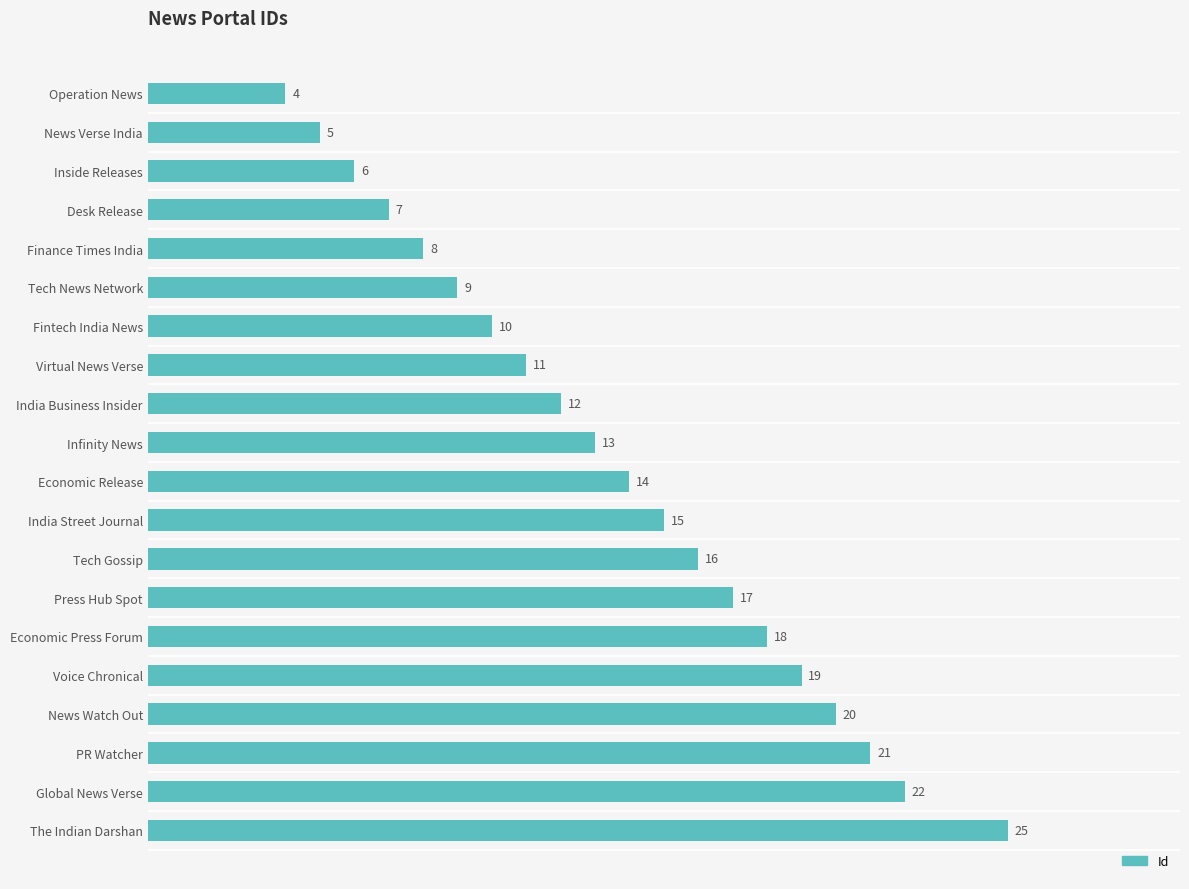

What is the value of the 16th bar from the top?

19